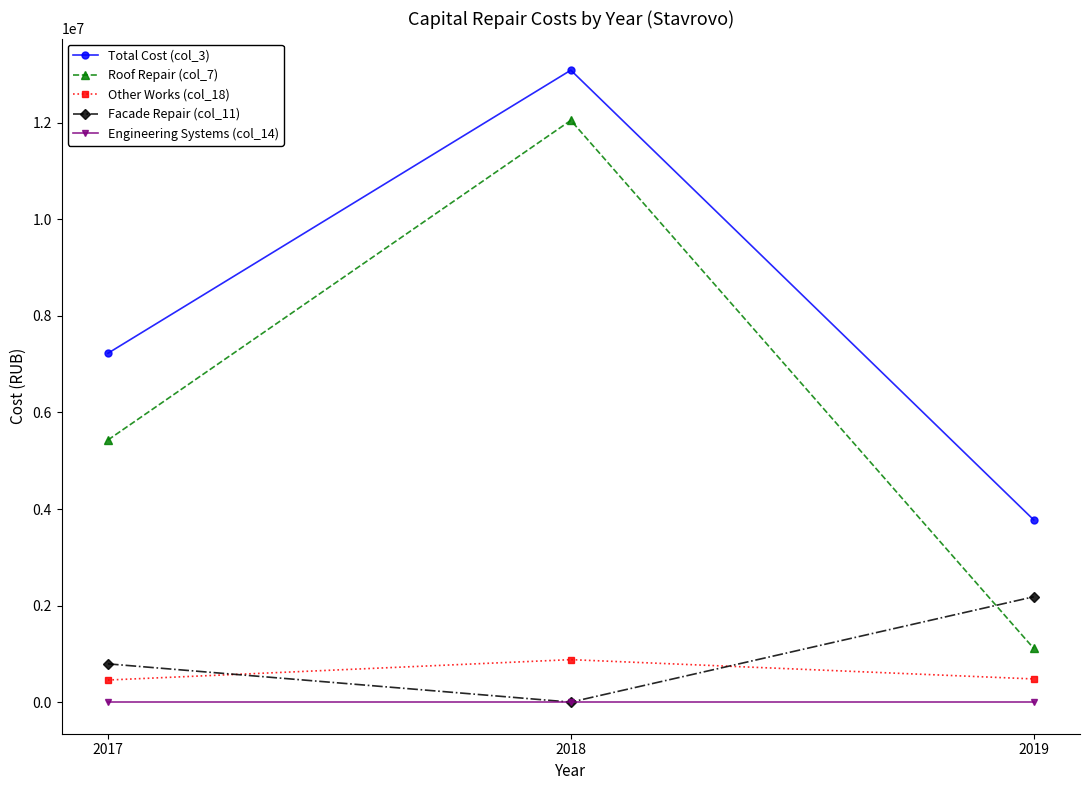

What is the maximum value for Total Cost (col_3)?

13089705.9